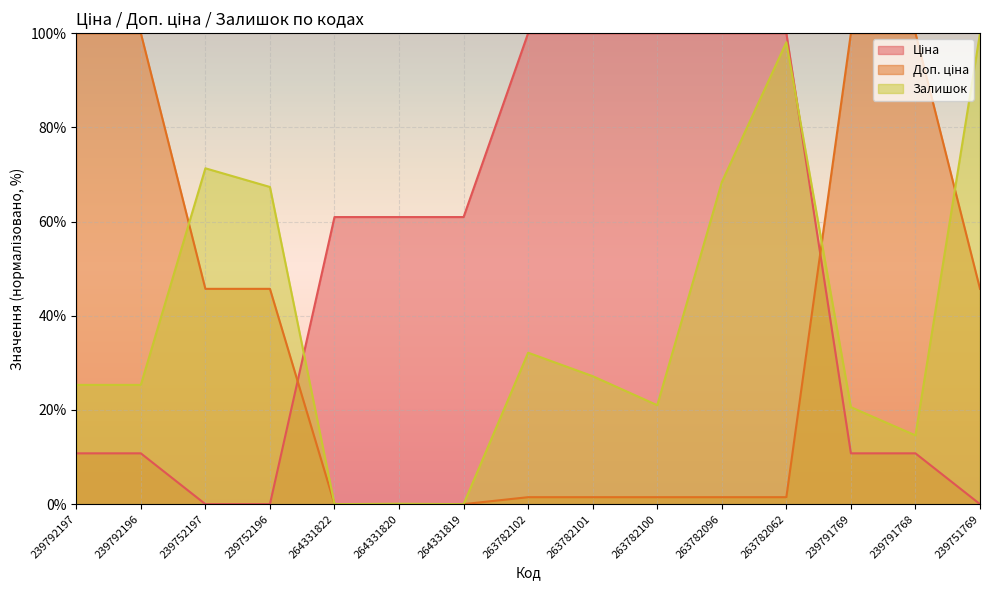

Where does the Доп. ціна series first go above 1?

239792197